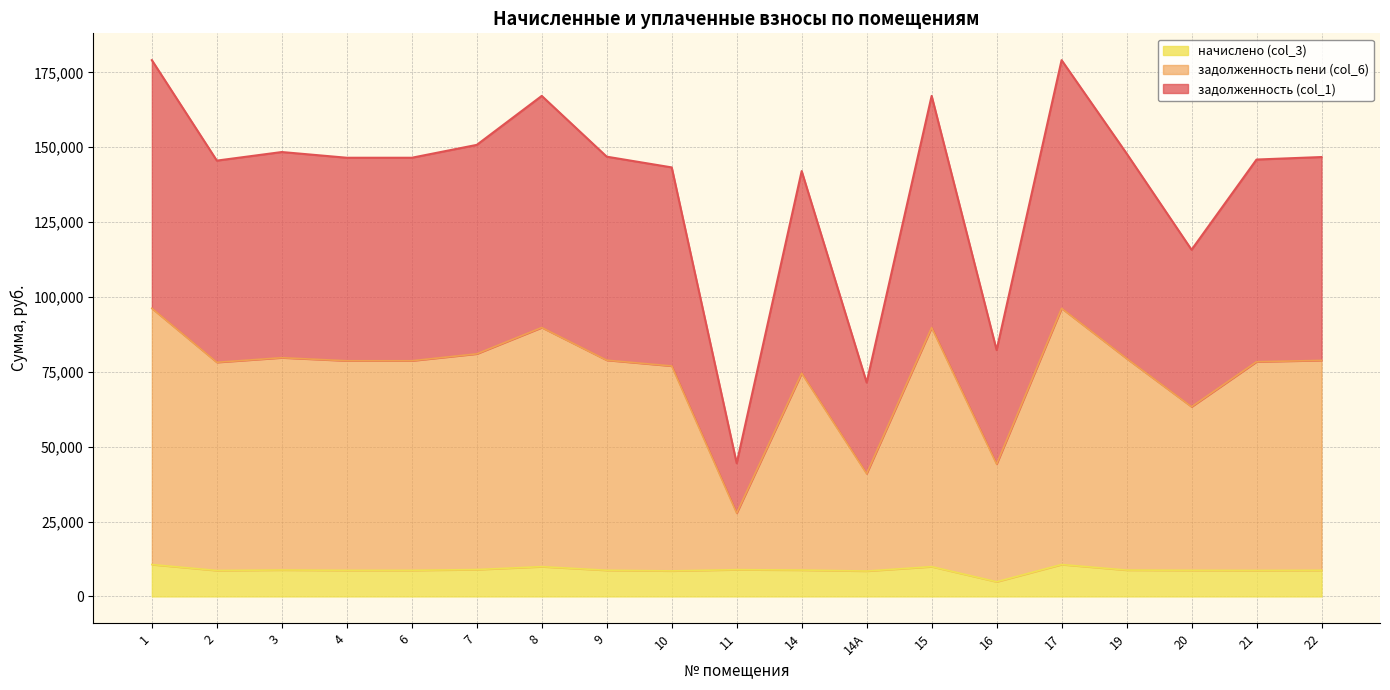

What is the label of the 8th point from the right?

14А